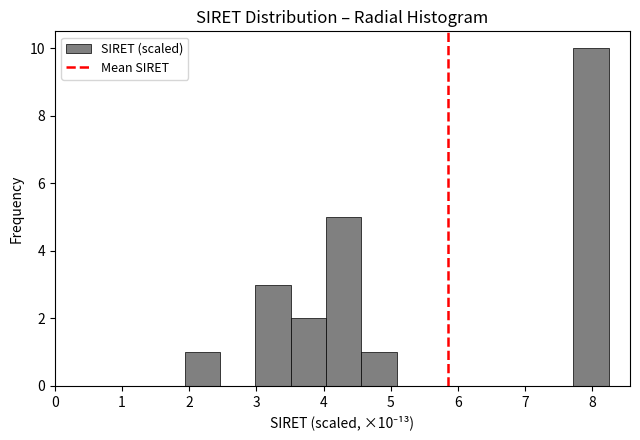

Which range on the x-axis has the tallest bar?

7.7 to 8.2